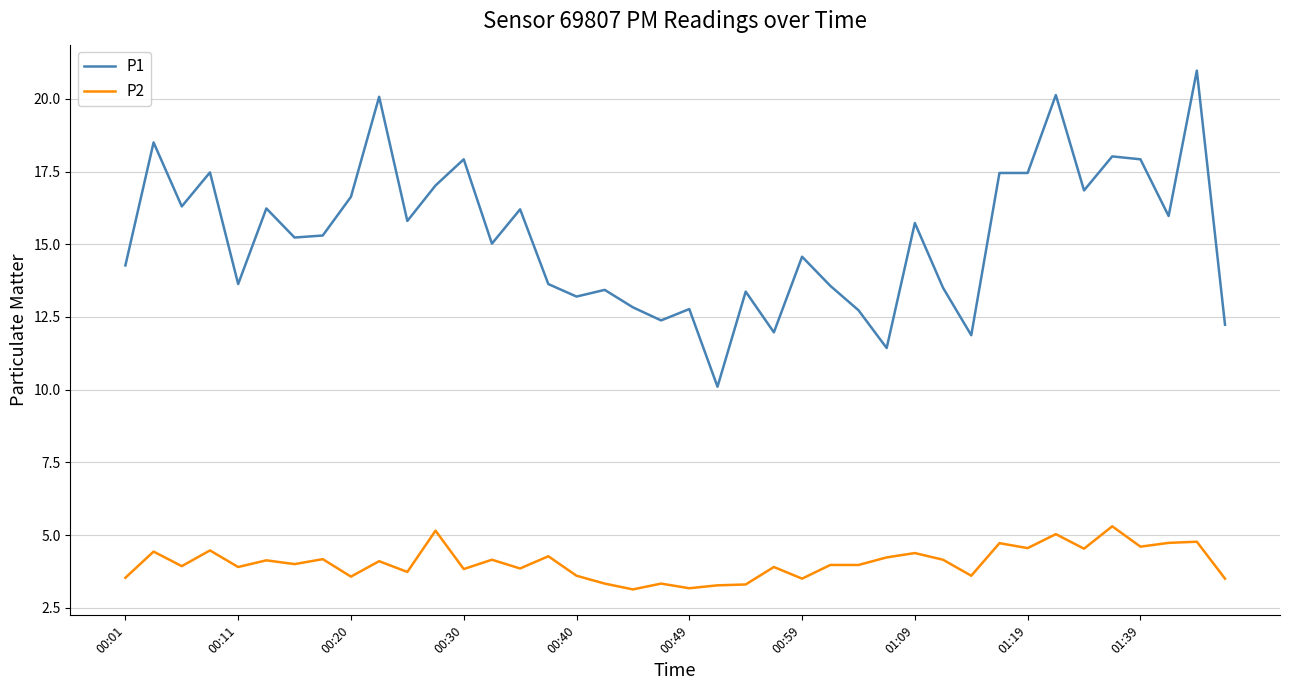

What is the maximum value for P1?

21.0